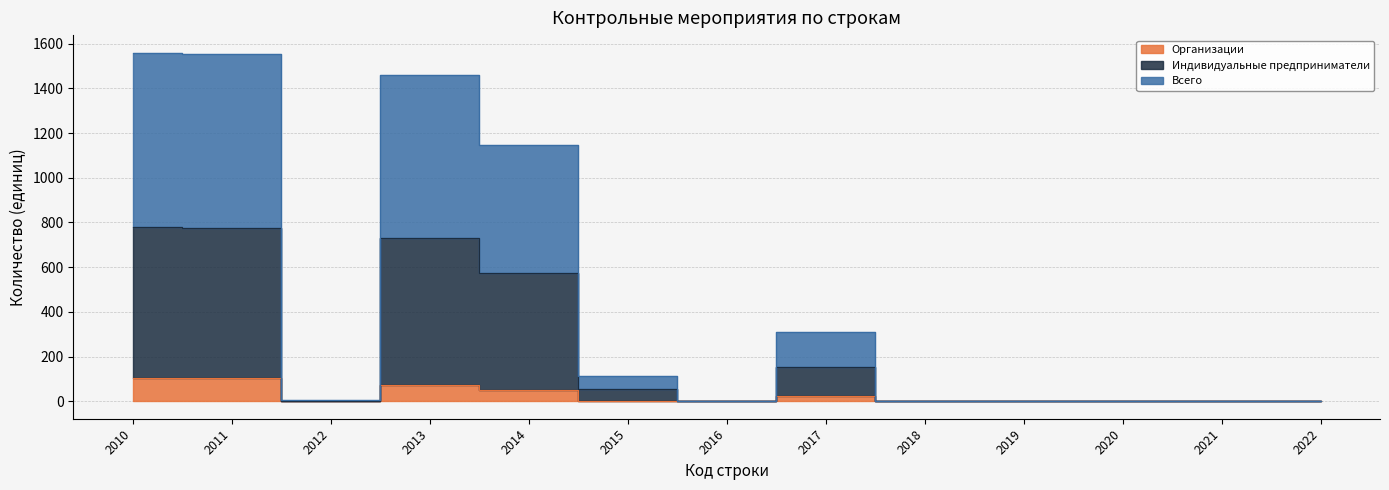

True or false: Индивидуальные предприниматели has a value of 57 at 2015.

True